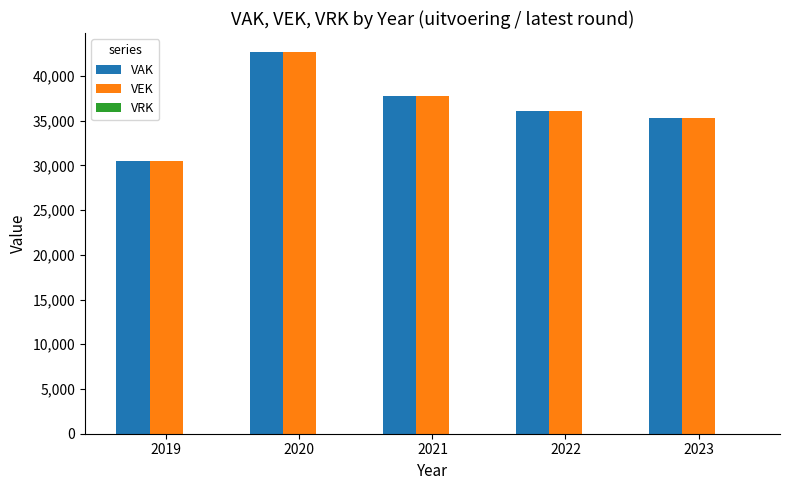

How many groups of bars are there?

5